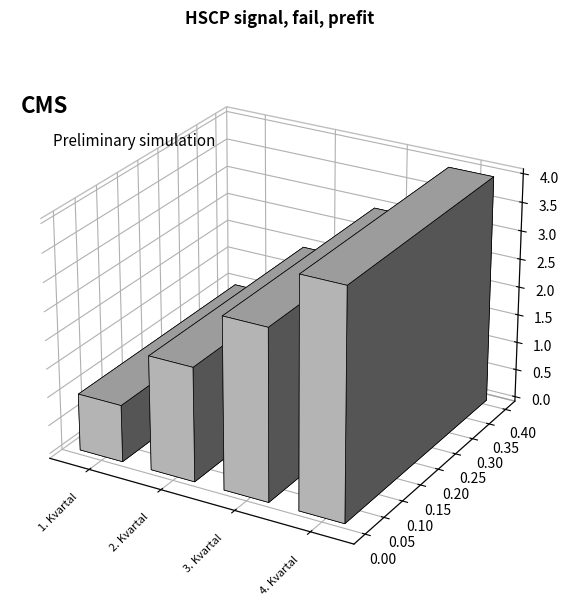

Rank the categories by value from highest to lowest.

4. Kvartal, 3. Kvartal, 2. Kvartal, 1. Kvartal